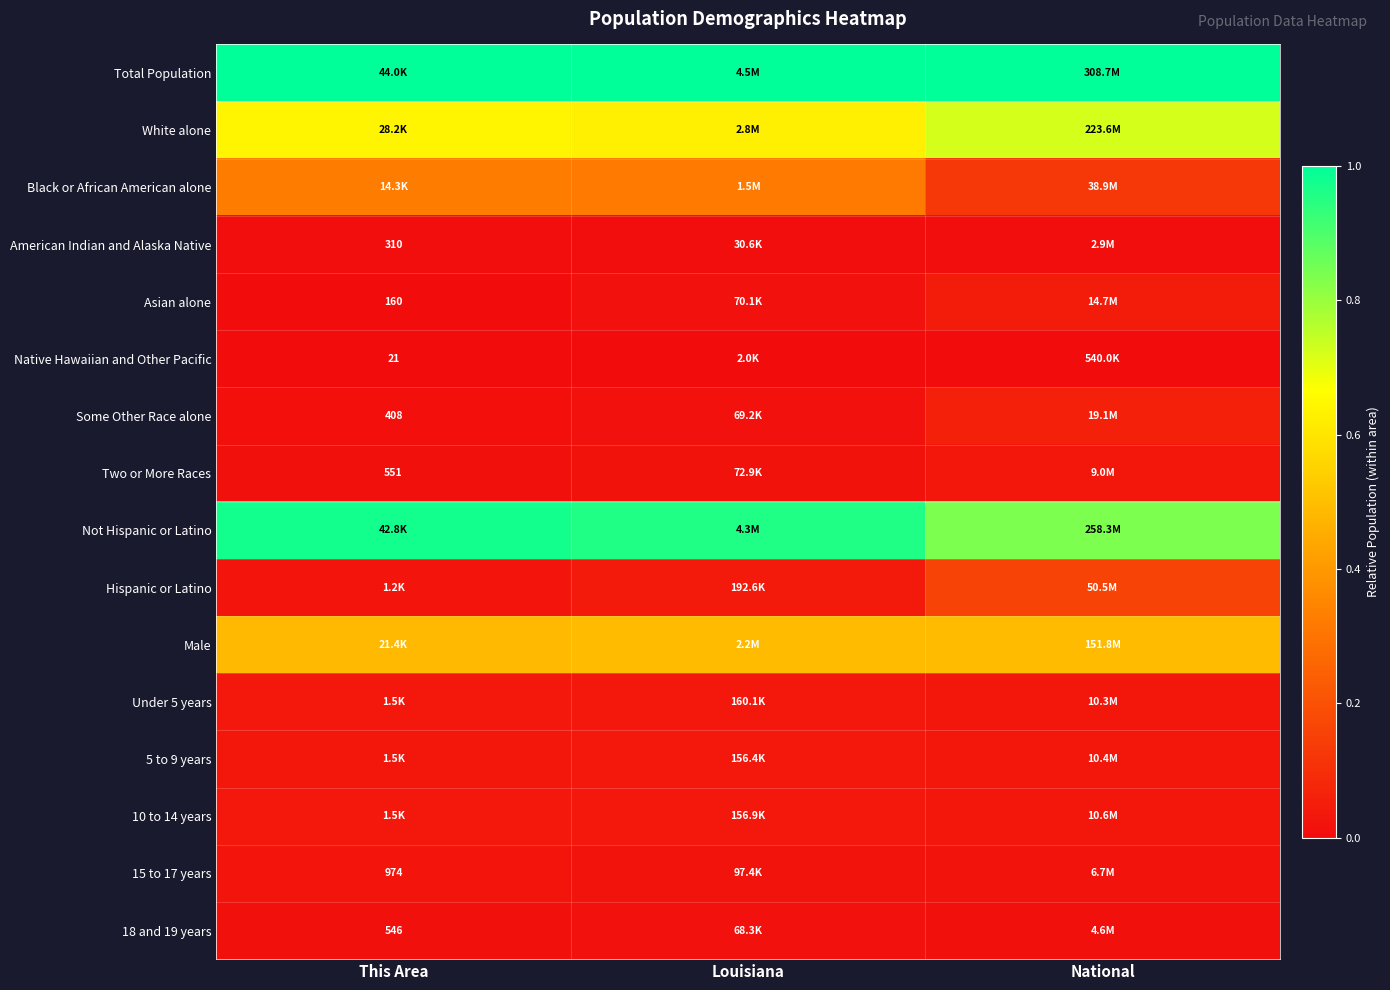

Which series has the largest total across all categories?

Total Population